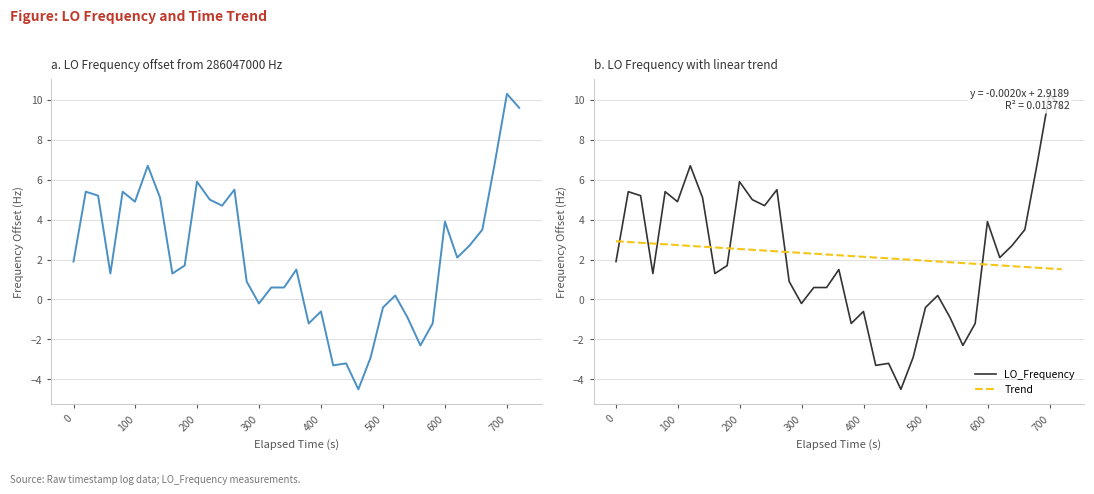

Rank the series by their average value, from lowest to highest.

LO_Frequency, Trend